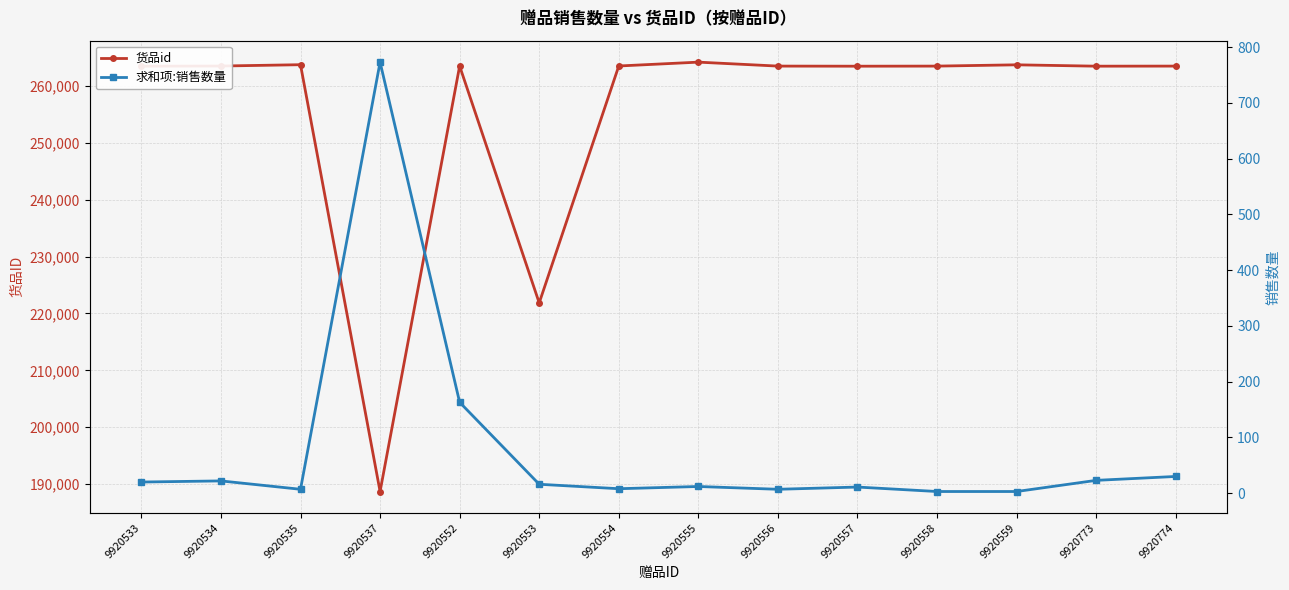

What is the difference between the maximum and minimum values in the 求和项:销售数量 series?

770